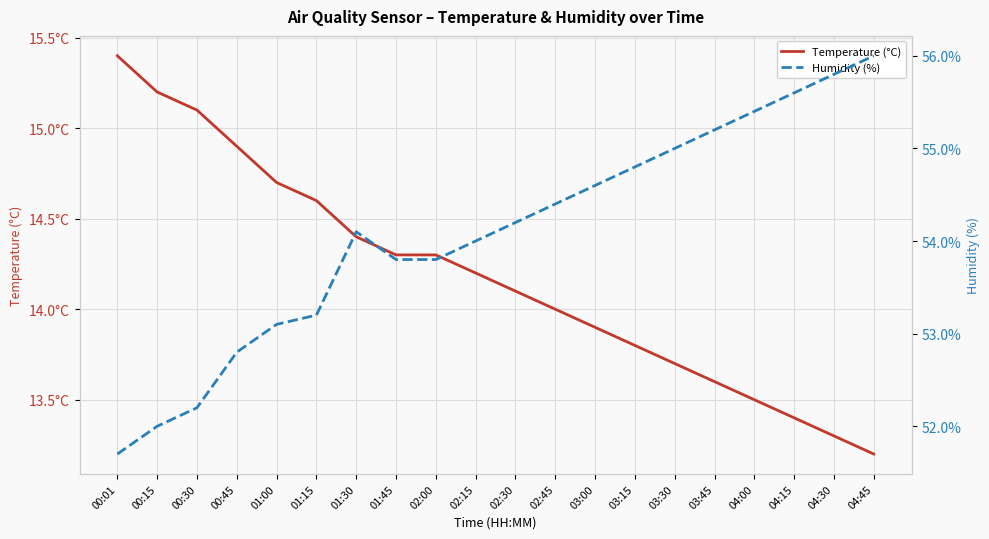

Between 00:01 and 02:30, which series saw the biggest shift?

Humidity (%)